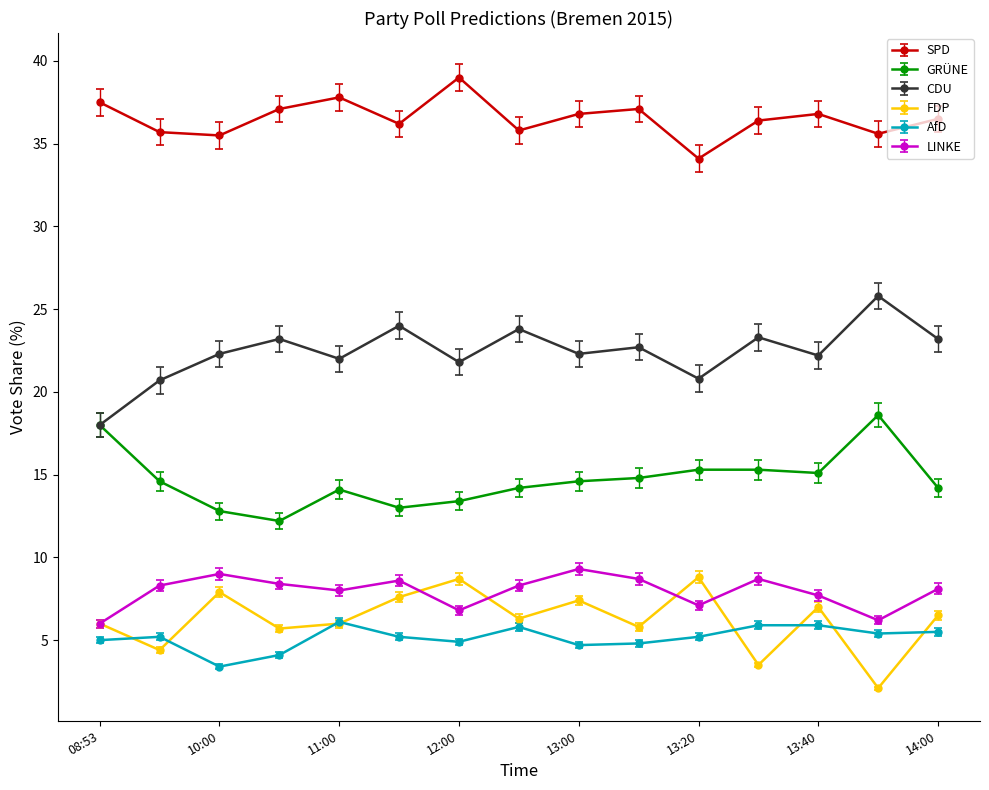

Which series has the largest range (max minus min)?

CDU